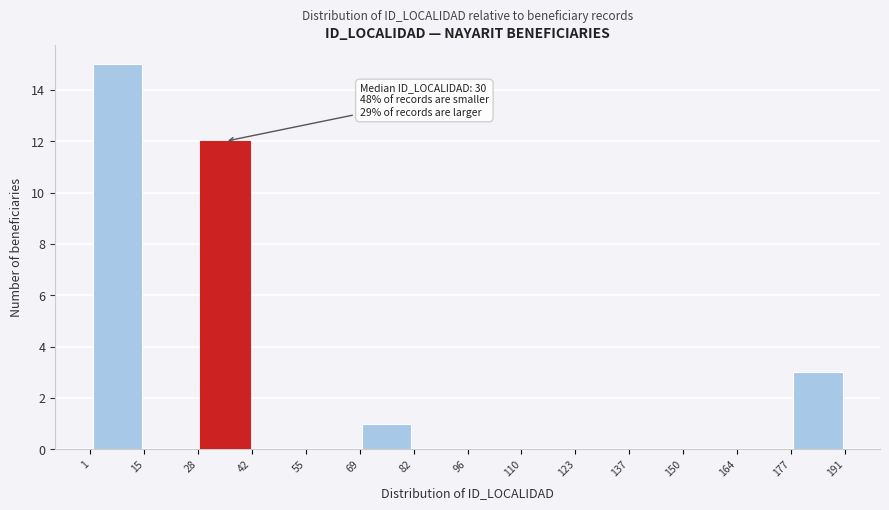

Over which range of the x-axis is the bar tallest?

1 to 15